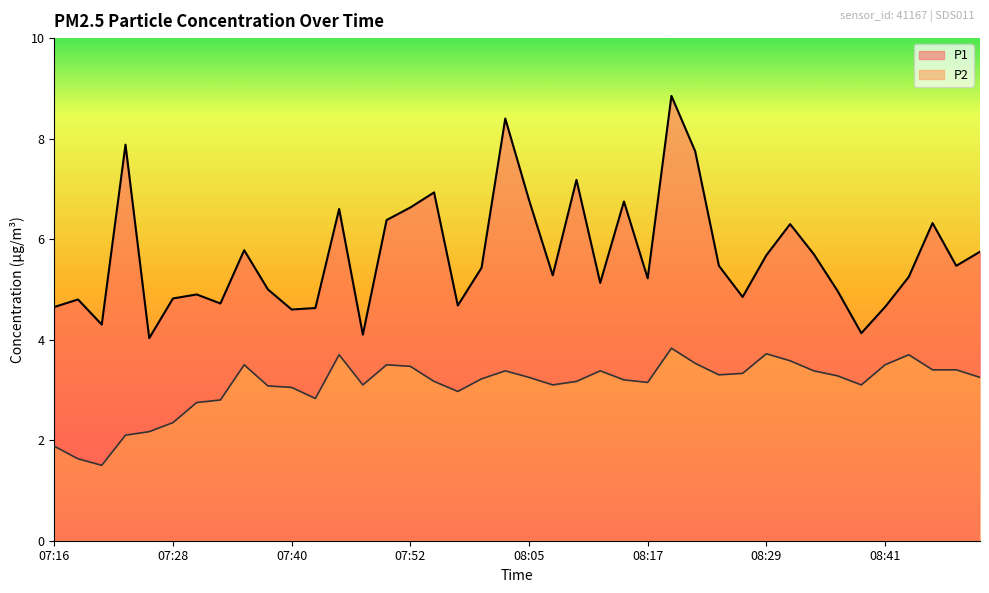

True or false: P2 and P1 intersect in this chart.

False